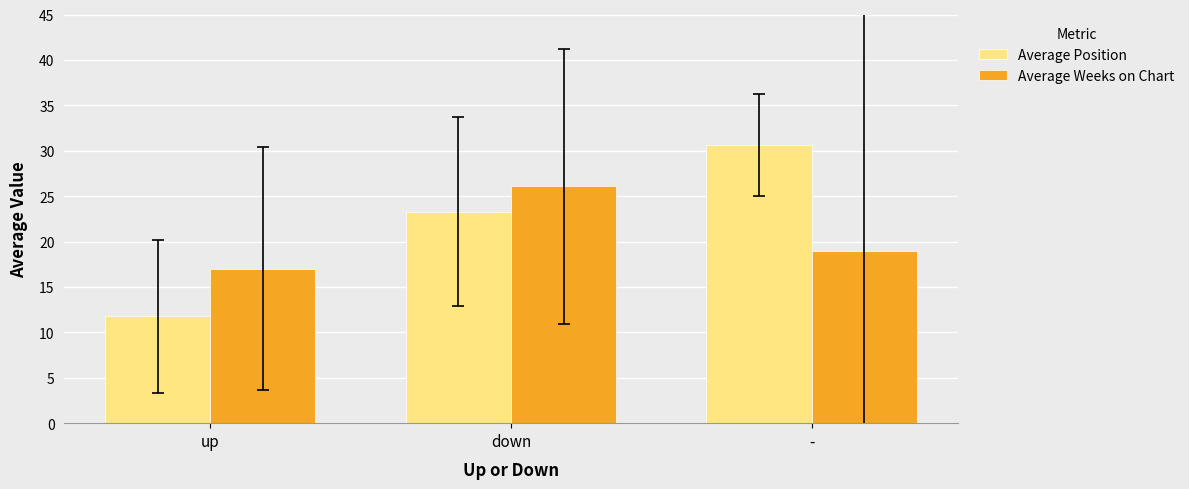

Reading left to right, list all the values displayed in this chart.

Average Position: up=11.8	down=23.3	-=30.6
Average Weeks on Chart: up=17.0	down=26.1	-=19.0